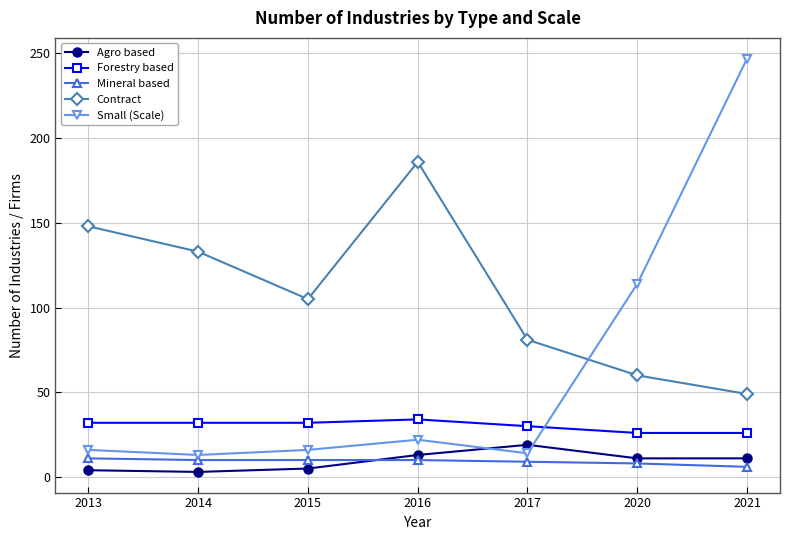

True or false: Small (Scale) has more than 0 points higher than both neighbors.

True